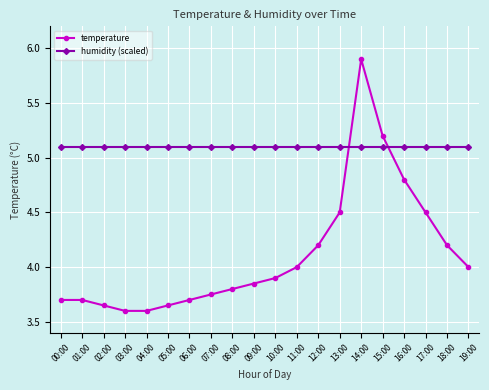

What is the total value across all series at 11:00?

9.1